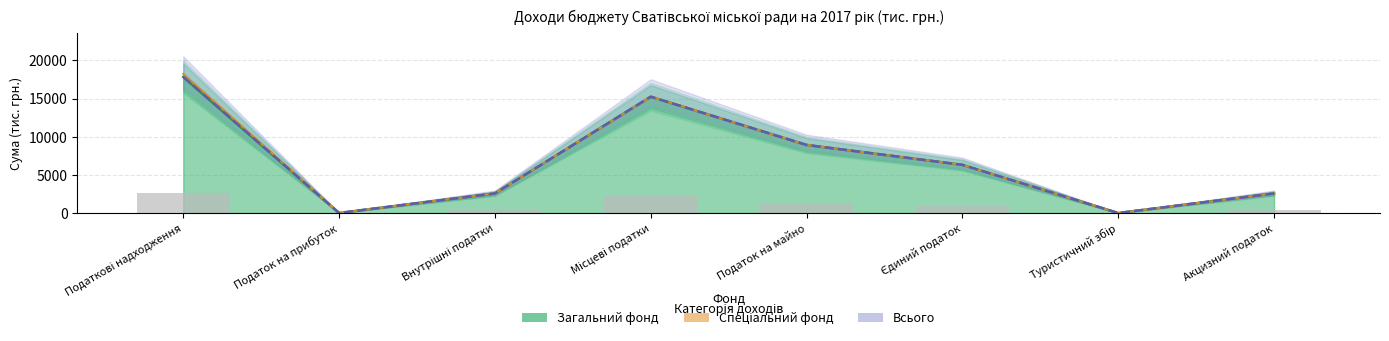

What is the sum of the values at Податкові надходження and Акцизний податок?

20421.1